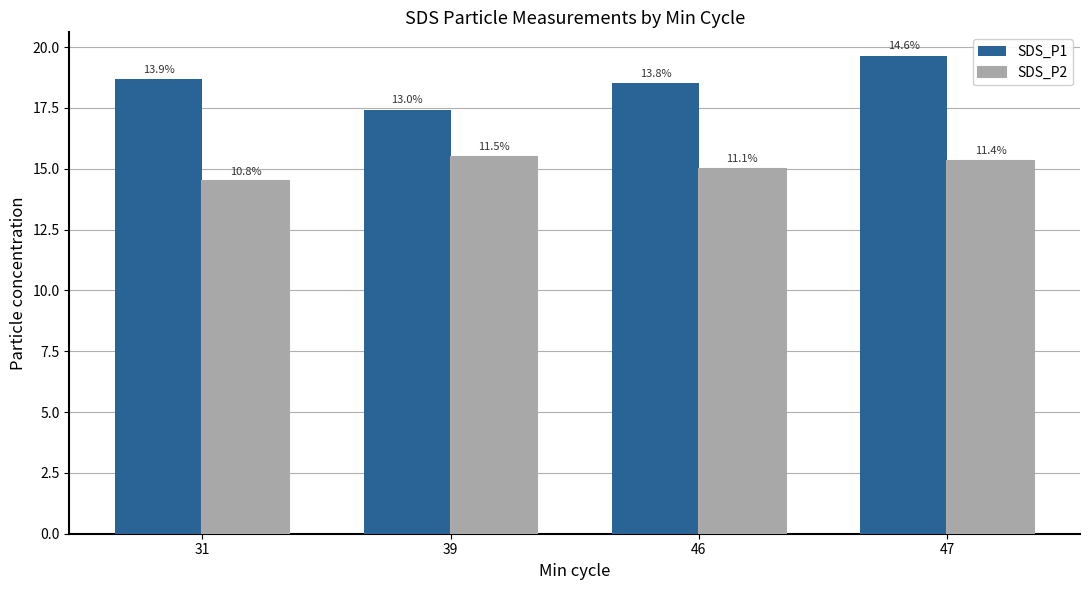

What is the difference between the SDS_P2 values at 47 and 31?

0.9